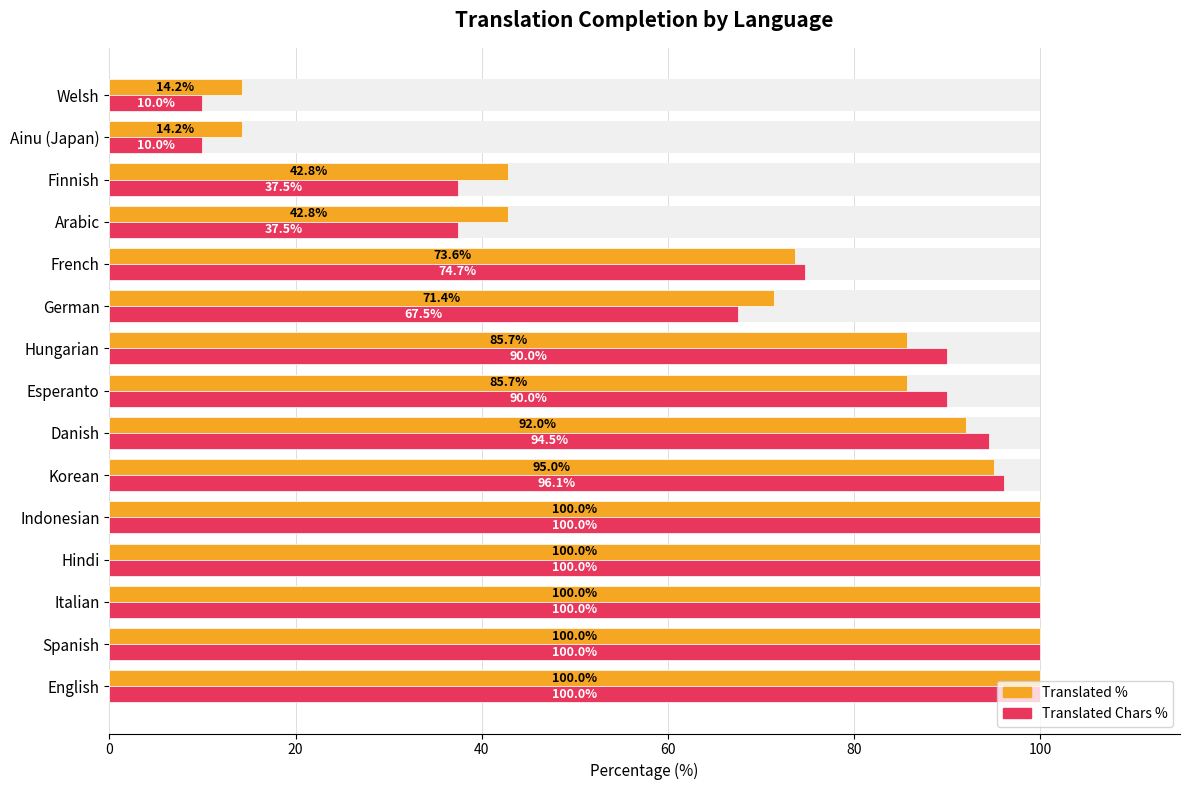

Which series changed the most between Korean and Arabic?

translated_chars_percent